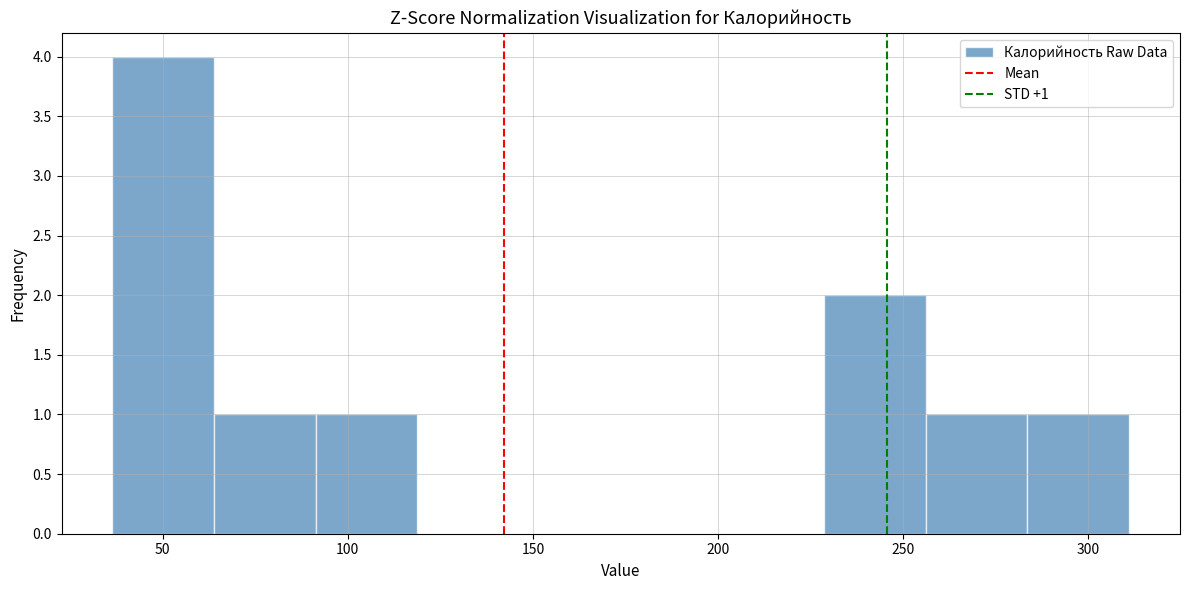

Over which range of the x-axis is the bar tallest?

35 to 65